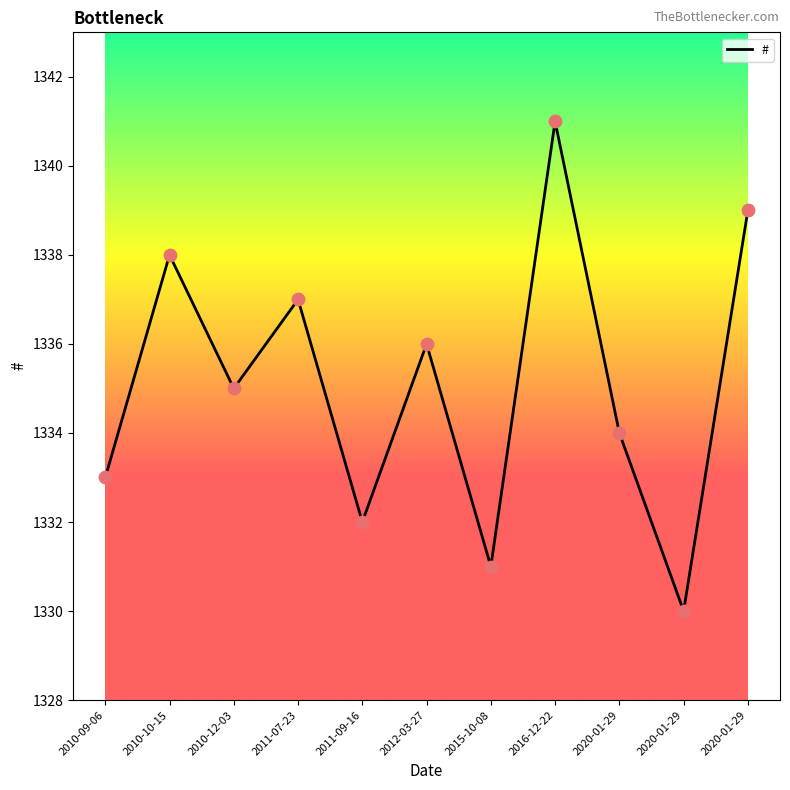

What is the change in value from 2011-07-23 to 2020-01-29?

-7